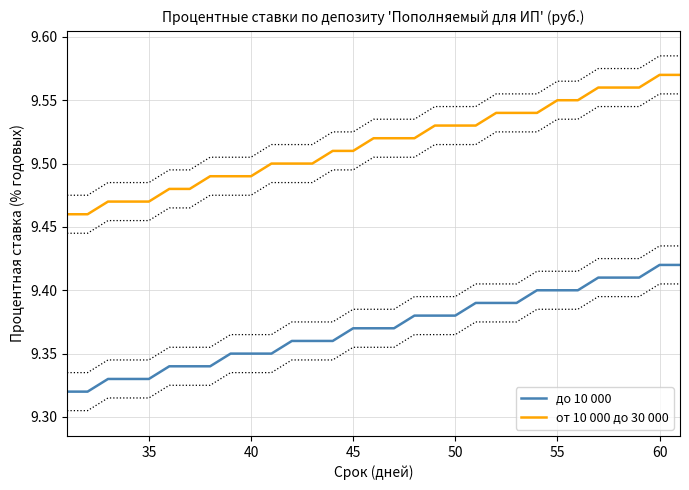

True or false: до 10 000 and от 10 000 до 30 000 cross at least once.

False